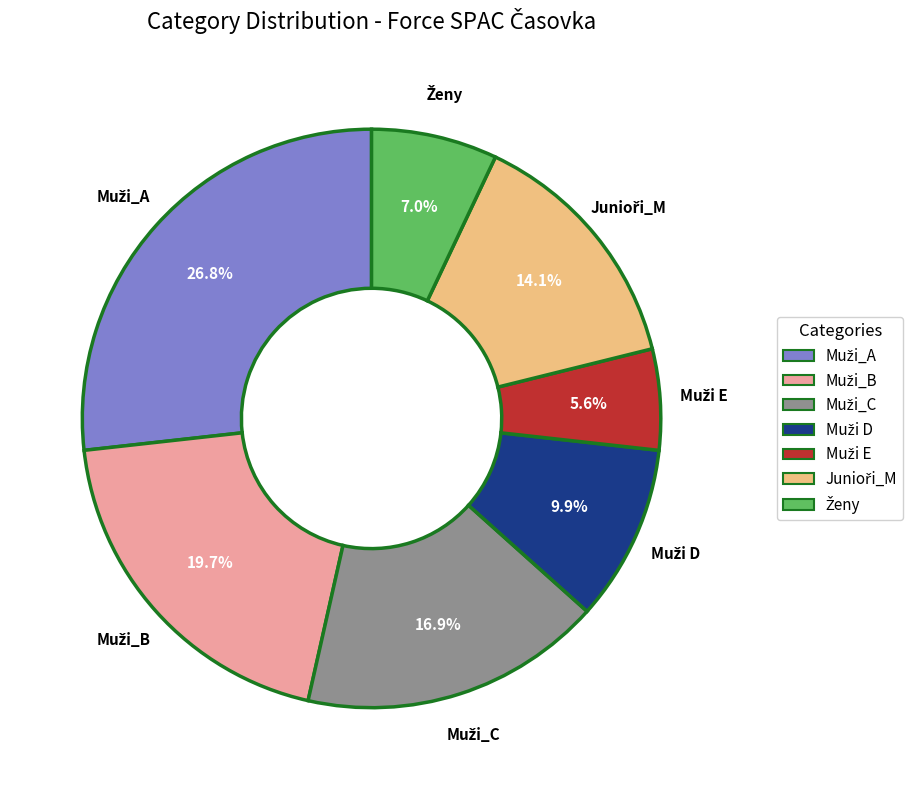

Is there a majority slice in this chart?

No